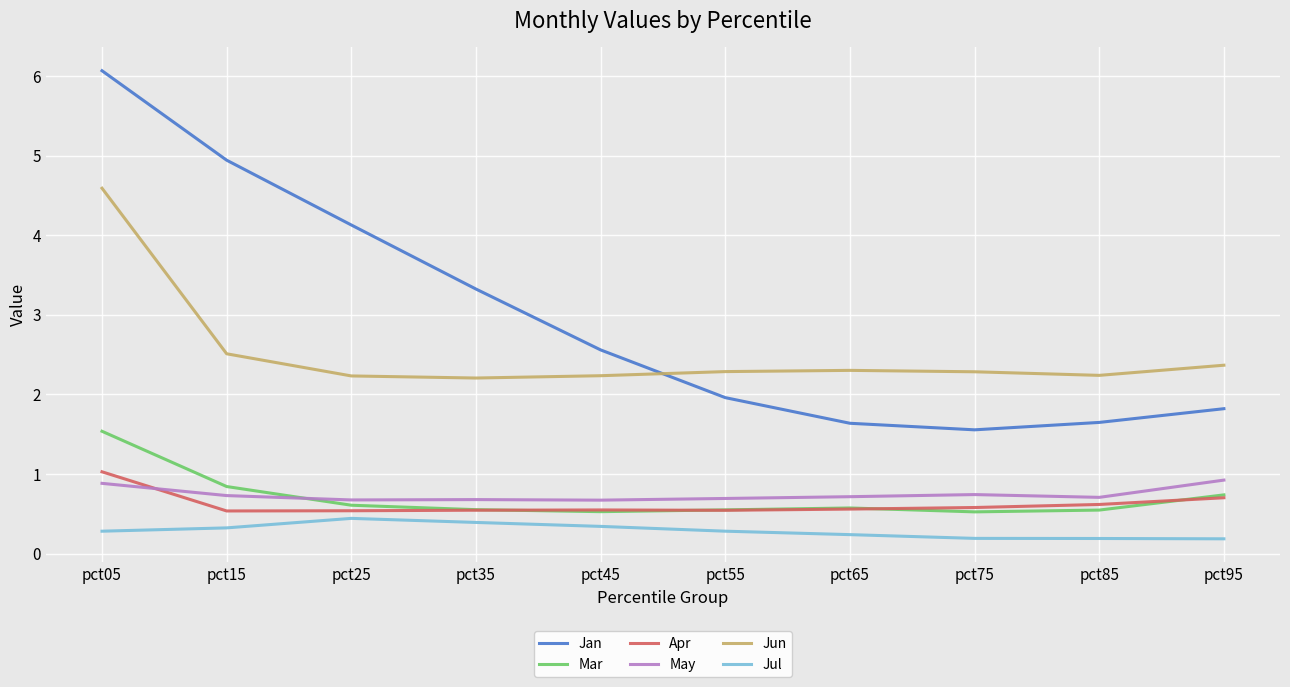

What is the smallest value displayed?

0.2